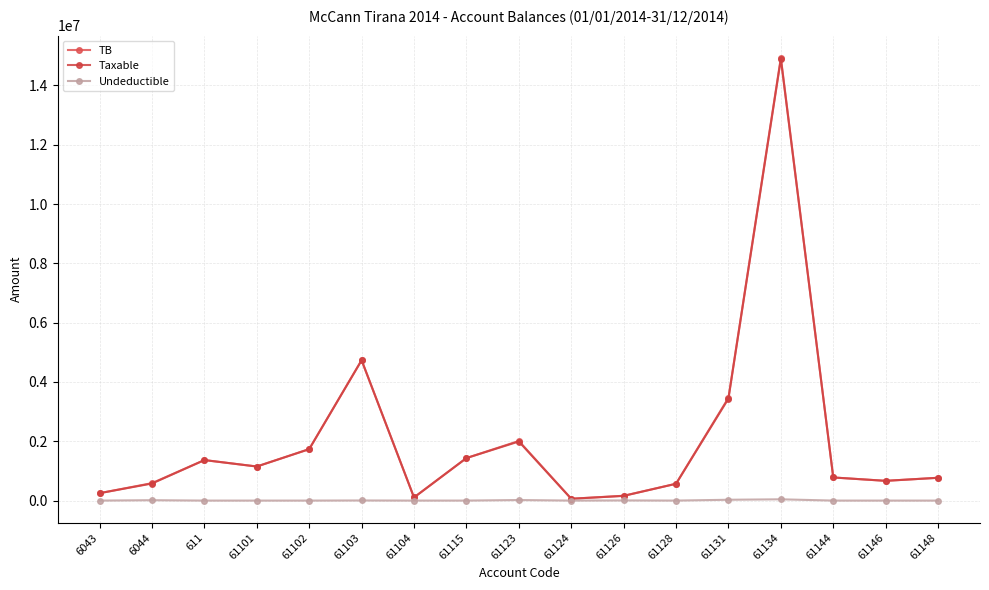

At how many categories does at least one series exceed 1137141?

8